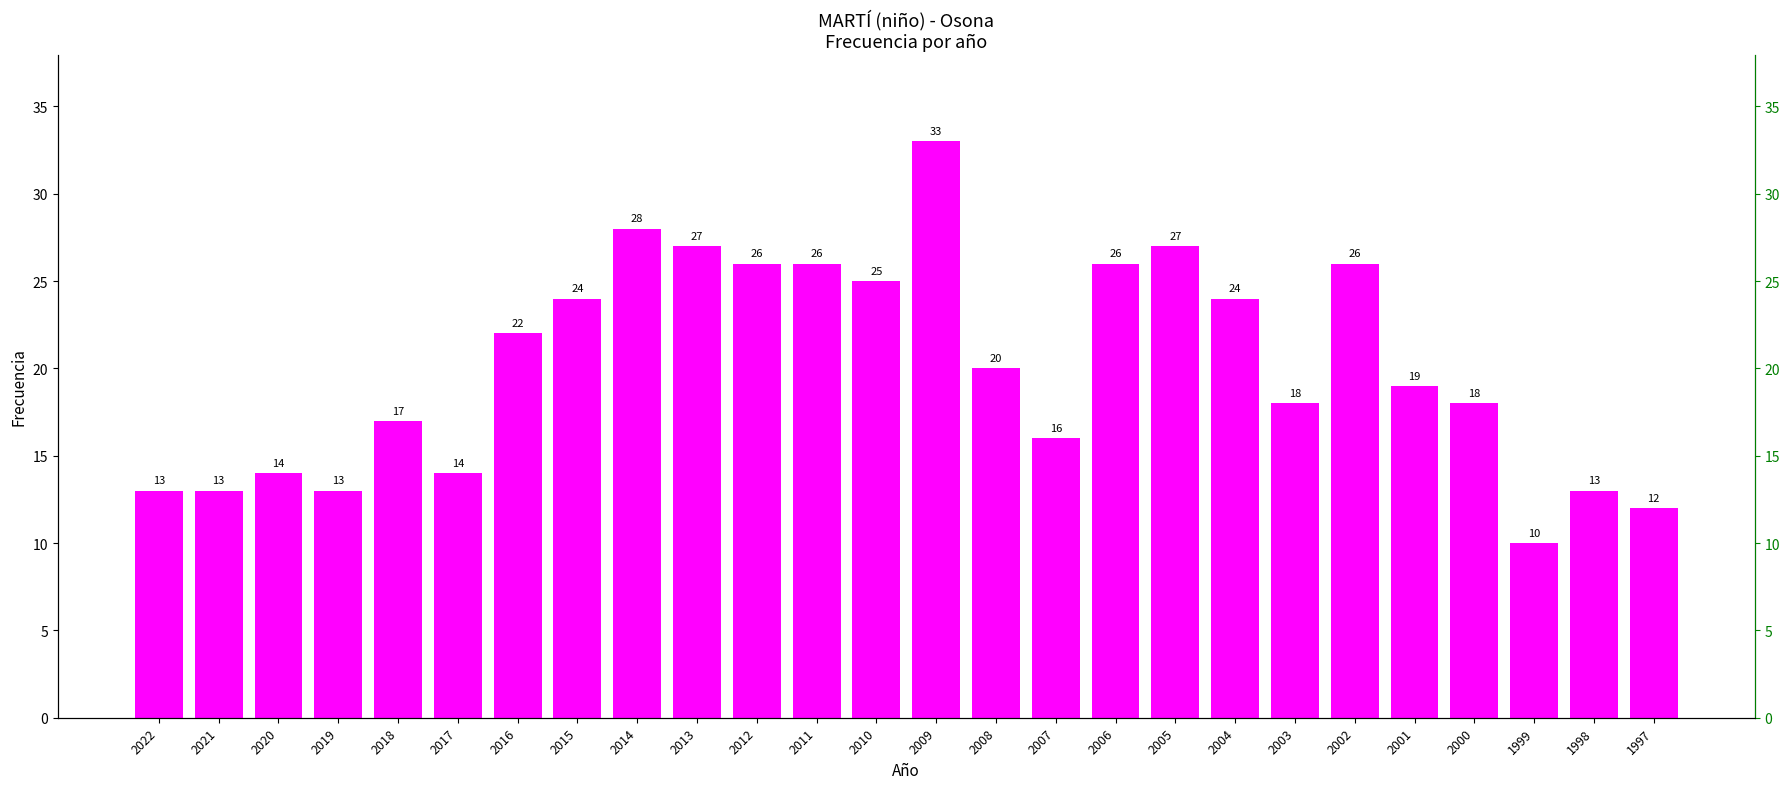

Read the value at 2009, to the nearest 5.

35